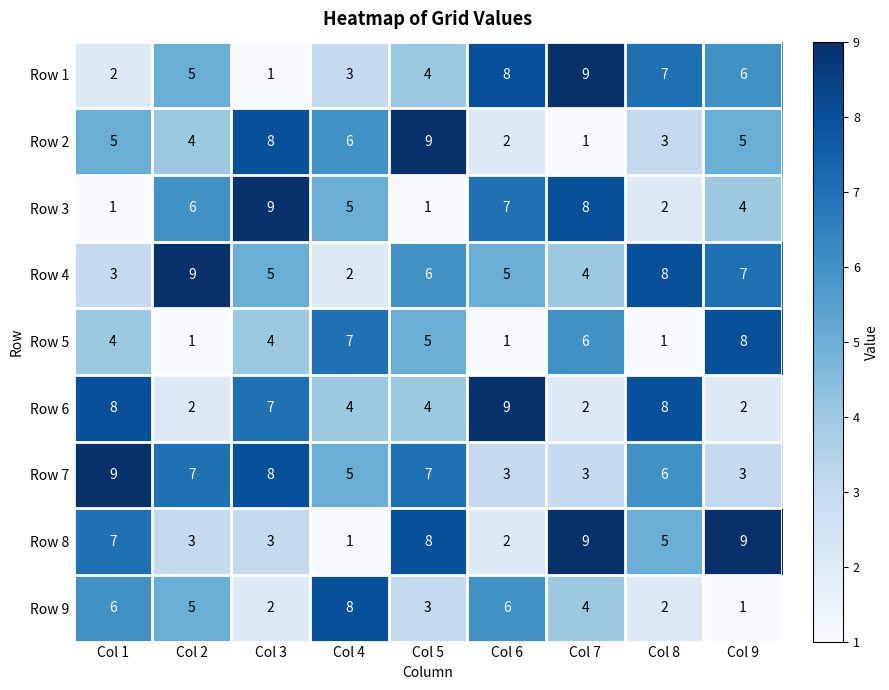

Between Col 3 and Col 5, which series saw the biggest shift?

Row 3